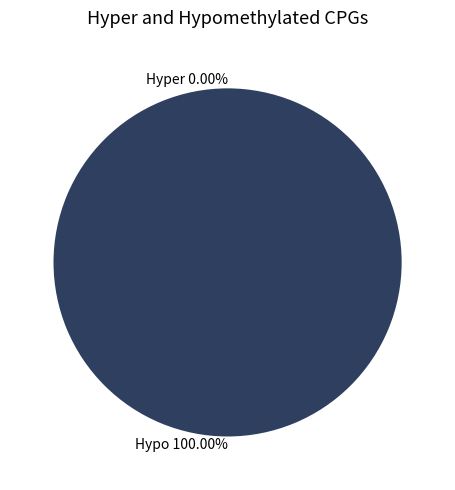

To the nearest percent, what is the average slice percentage?

50%